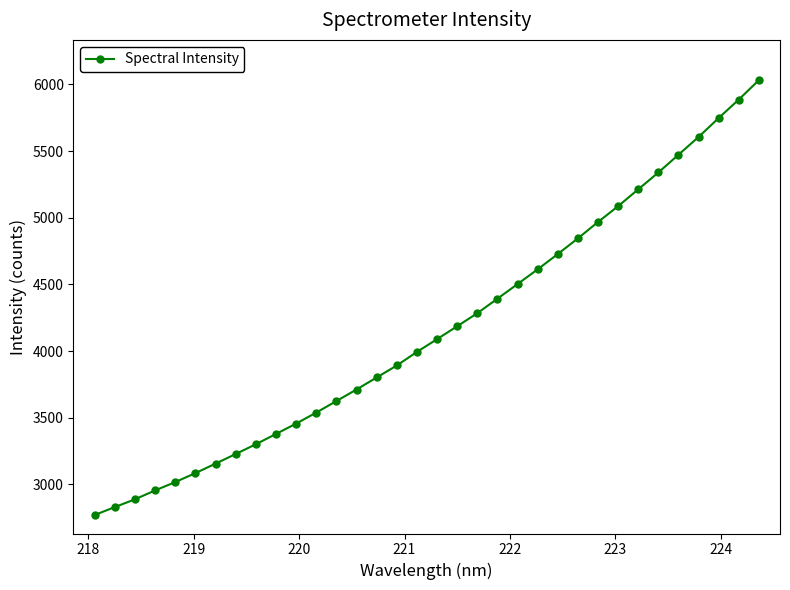

What is the difference between the maximum and minimum values?

3261.9